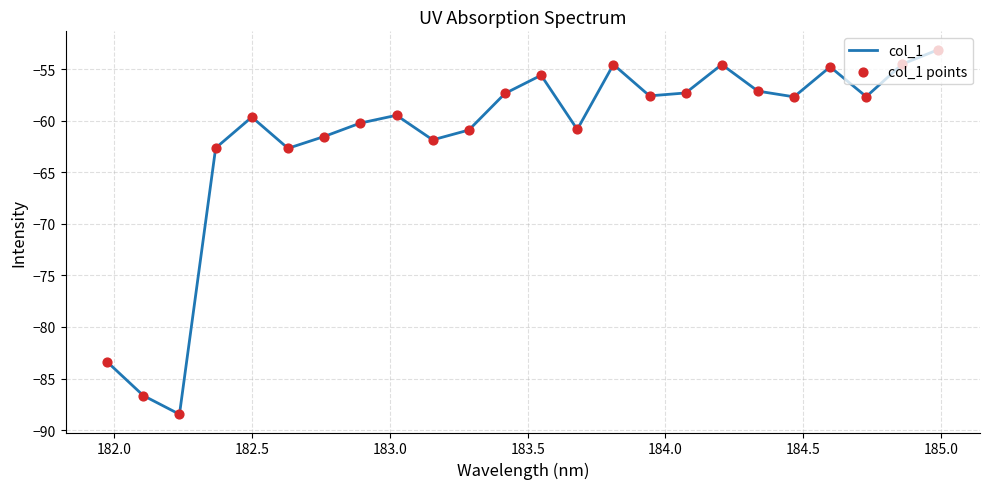

What is the maximum value shown in the chart?

-53.1